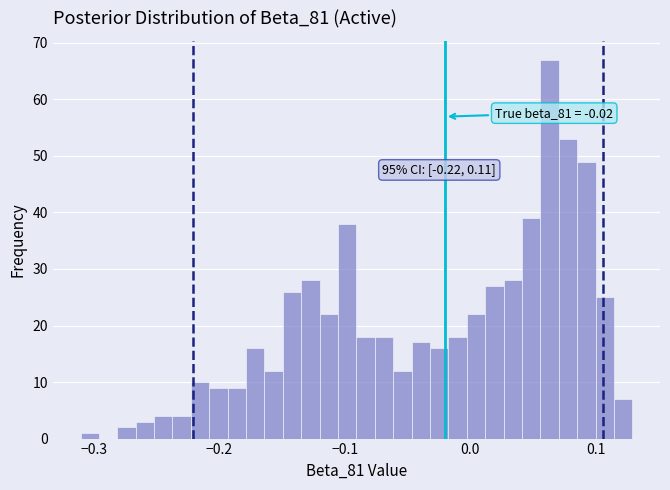

Around what value on the x-axis is the tallest bar? Give the approximate position of its centre, as read against the axis.

0.06